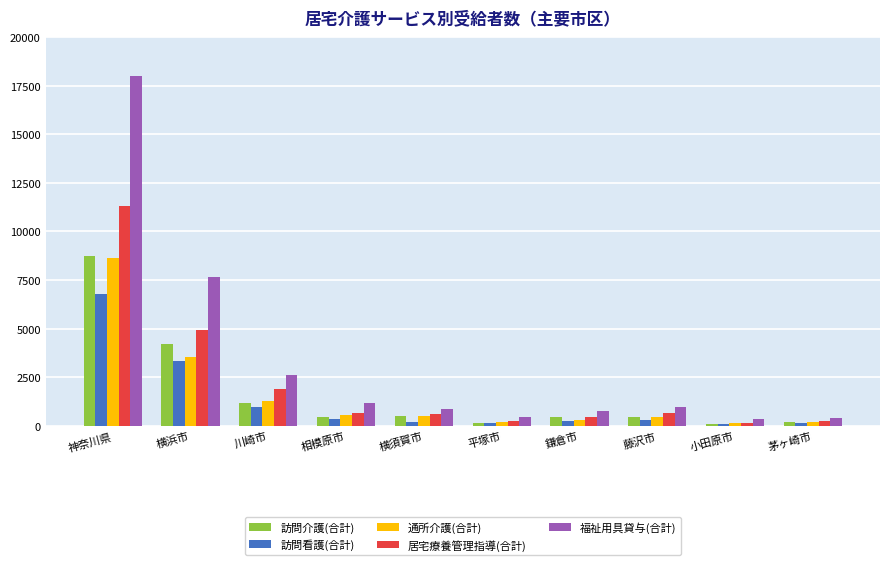

What position from the left is 藤沢市?

8